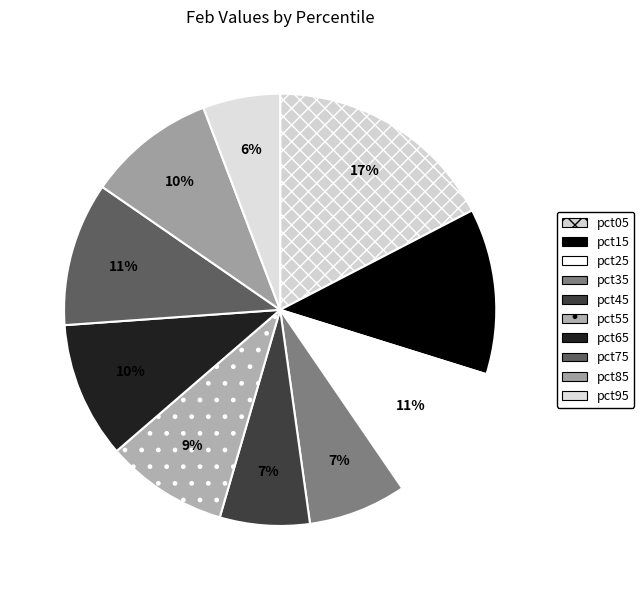

Does any single category account for the majority?

No